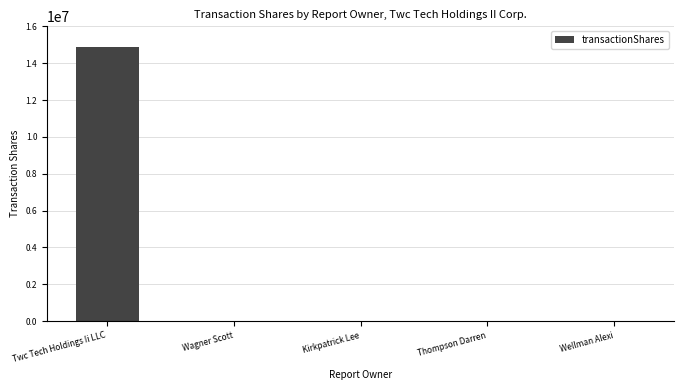

Reading left to right, transcribe all the data shown in this chart.

14887500	25000	25000	25000	25000